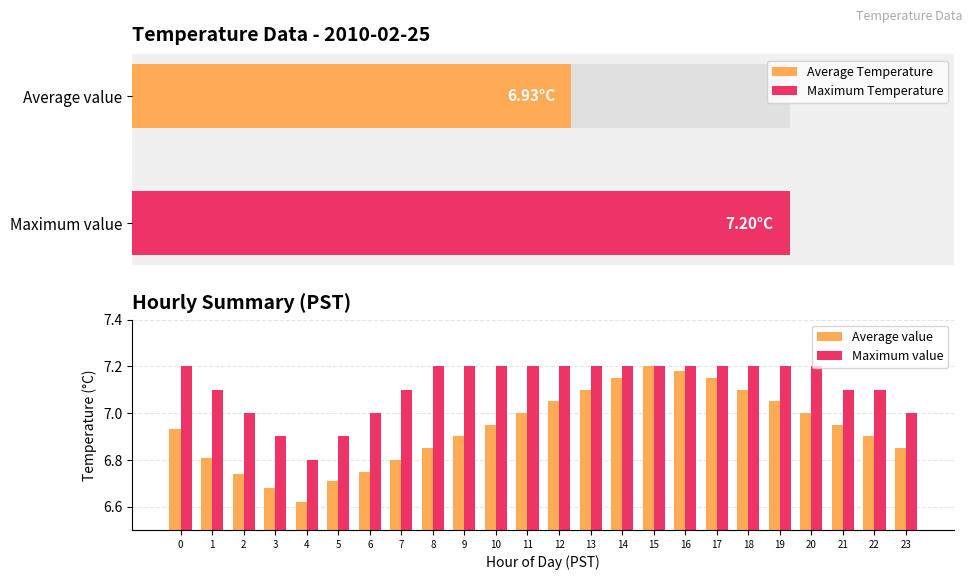

True or false: Average value has a value of 10.7 at 0.

False